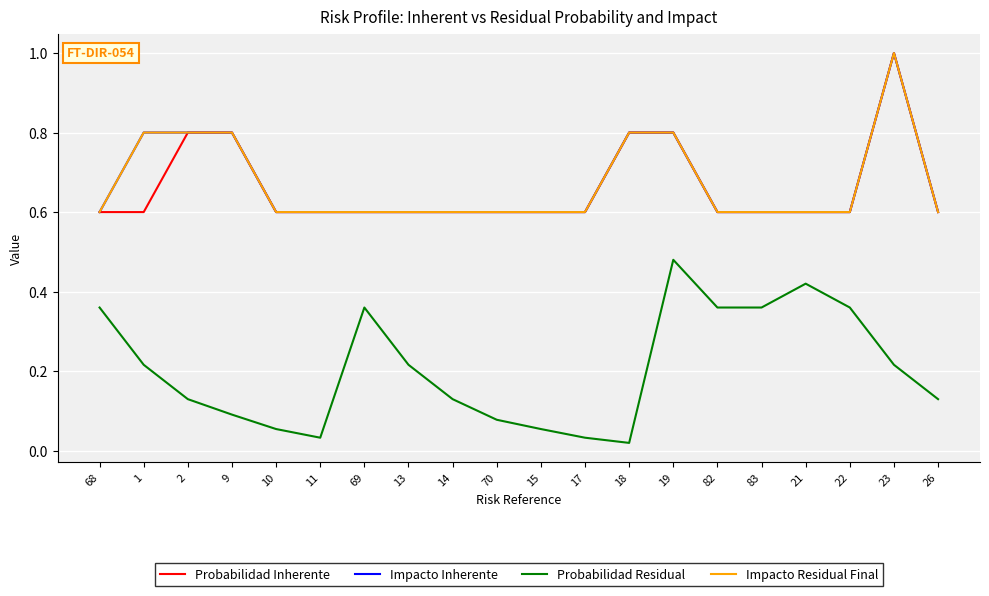

What is the total value across all series at 9?

2.5